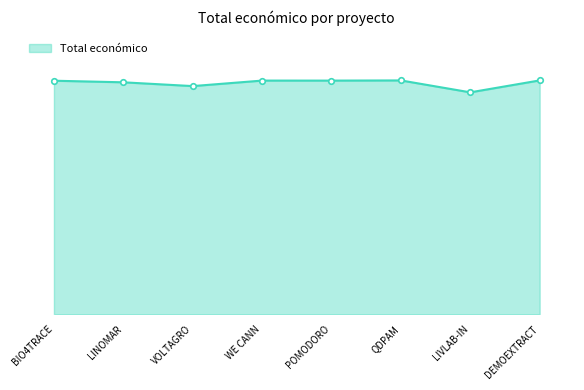

Is it true that the value at QDPAM is 599986?

True